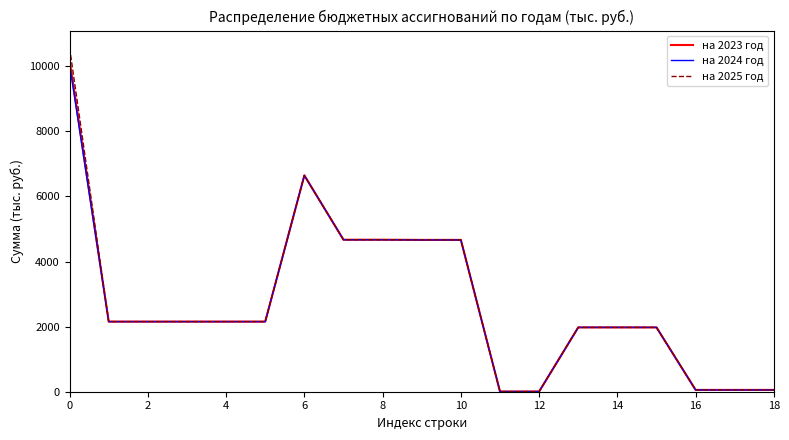

Which series has the largest range (max minus min)?

на 2025 год